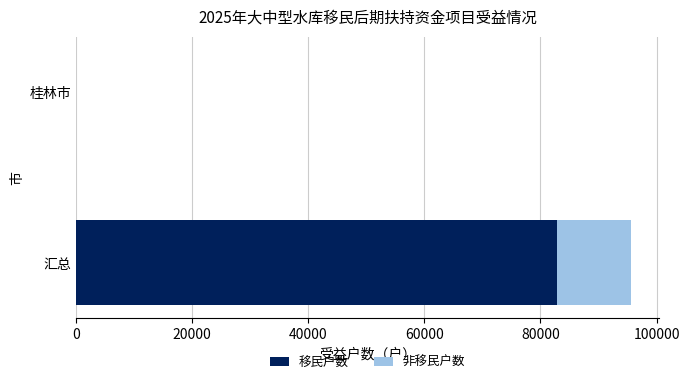

What is the total value across all series at 汇总?

95666